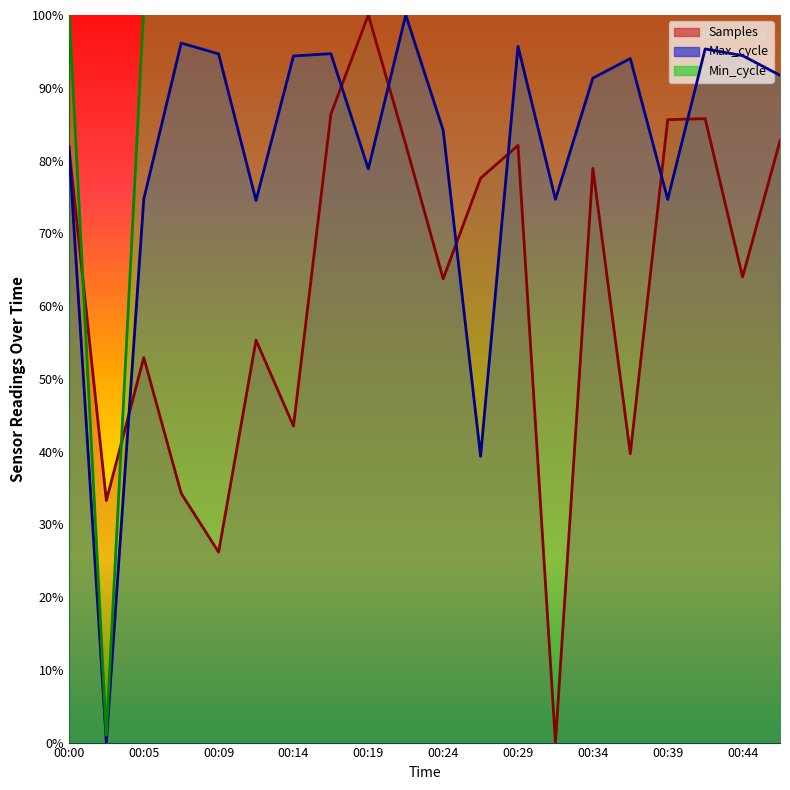

How many positive values does the Samples series have?

19